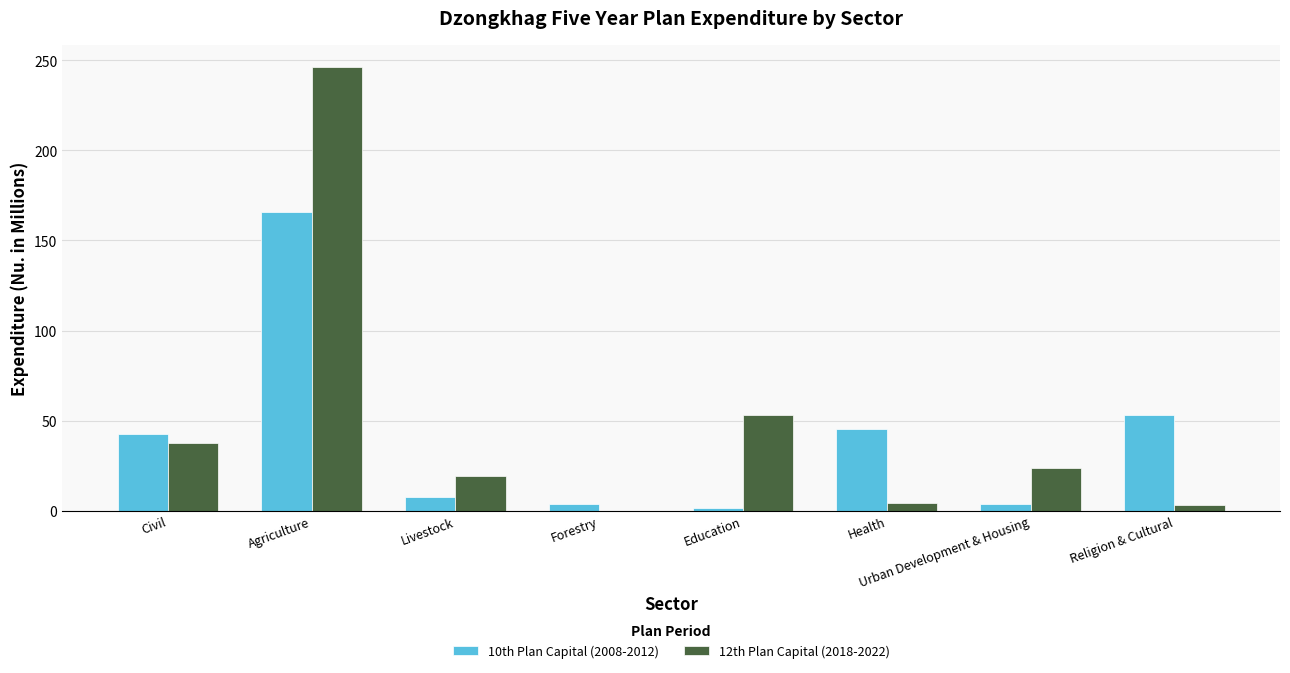

How many categories are shown in the chart?

8